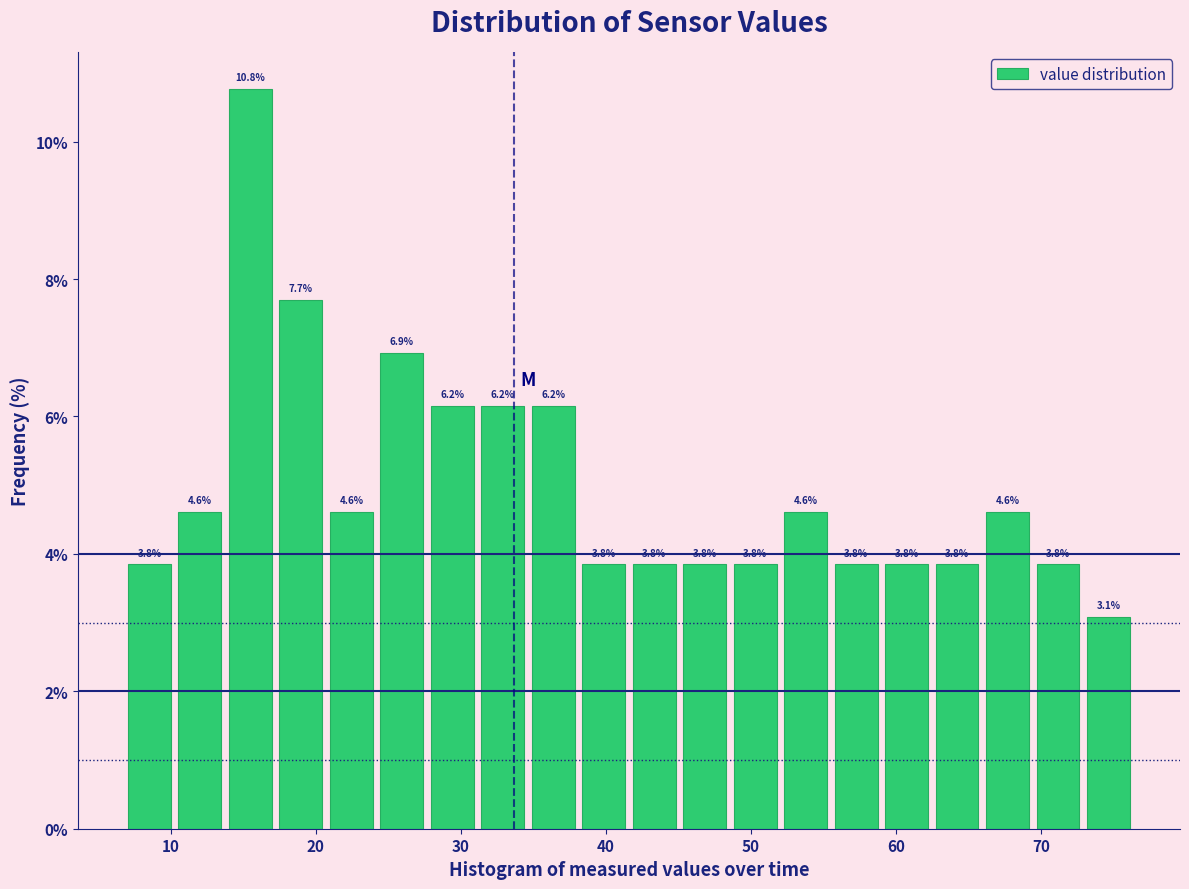

Around what value on the x-axis is the tallest bar? Give the approximate position of its centre, as read against the axis.

16